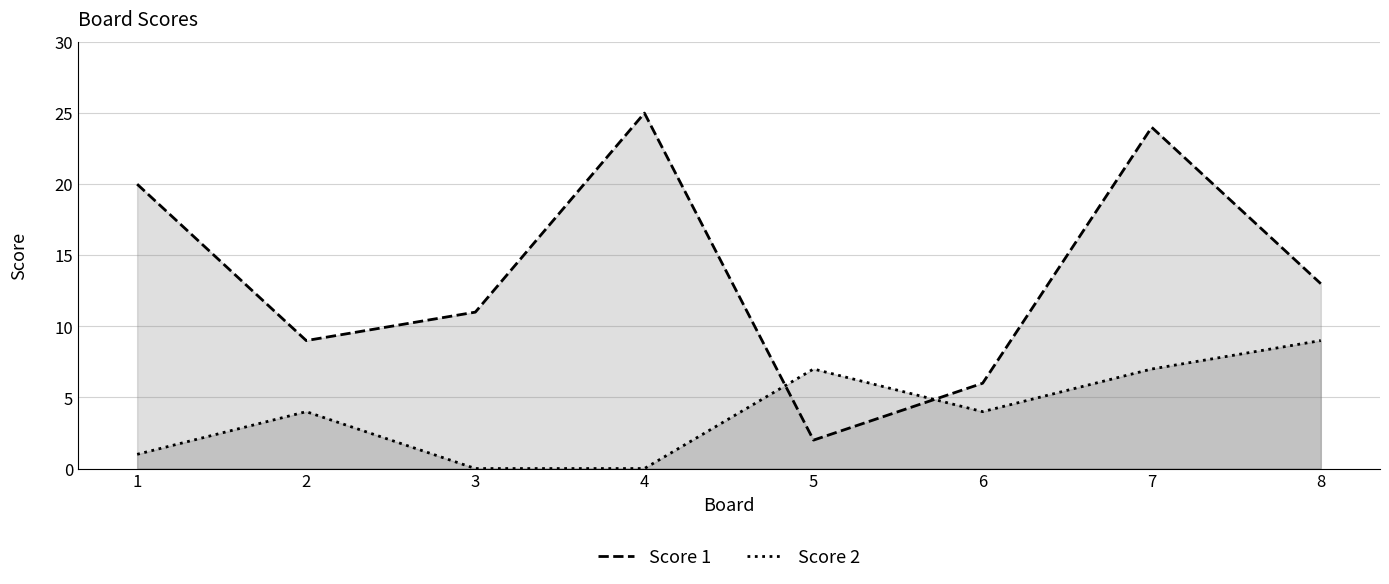

List the series in order of their overall mean, lowest first.

Score 2, Score 1